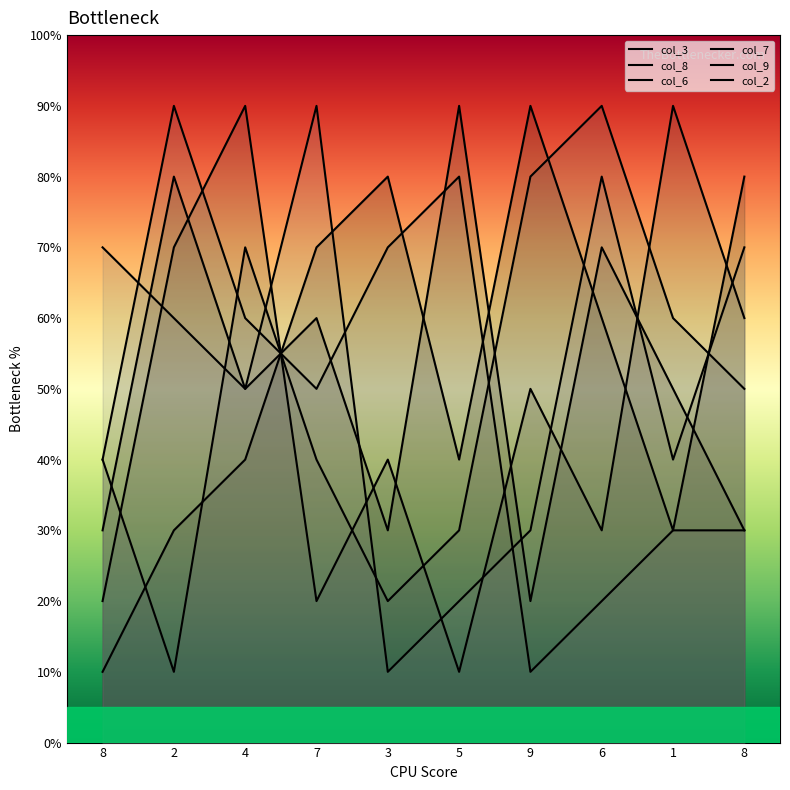

What is the difference between the maximum and minimum values in the col_3 series?

8